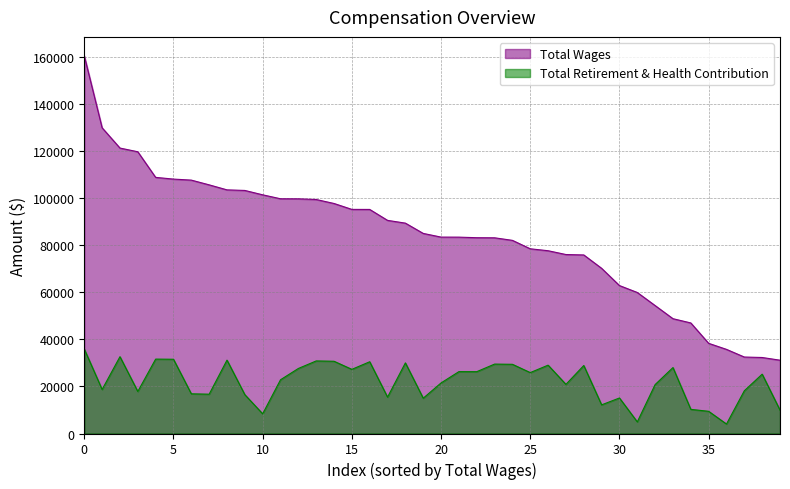

What is the difference between the maximum and minimum values in the Total Retirement & Health Contribution series?

31832